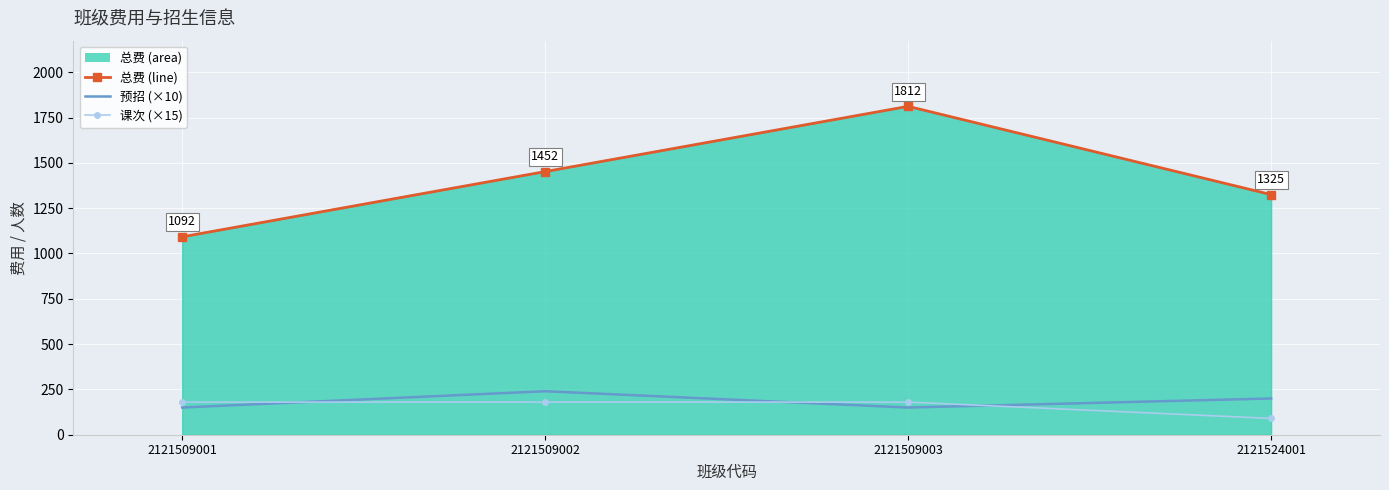

Which series has the largest total across all categories?

总费_line